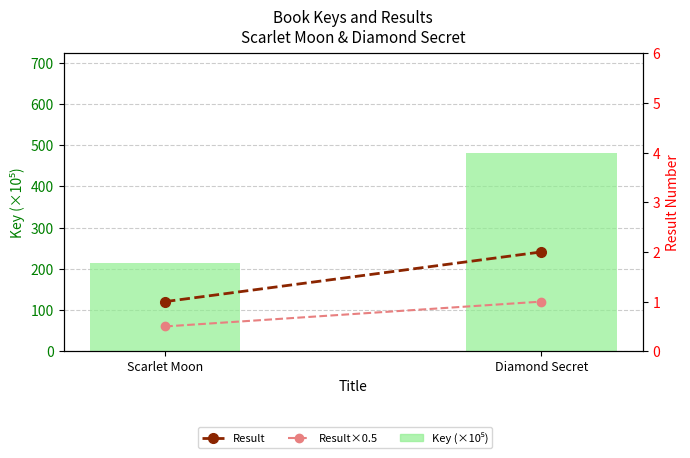

Is the value of Result×0.5 at Diamond Secret greater than the value of Result at Diamond Secret?

No